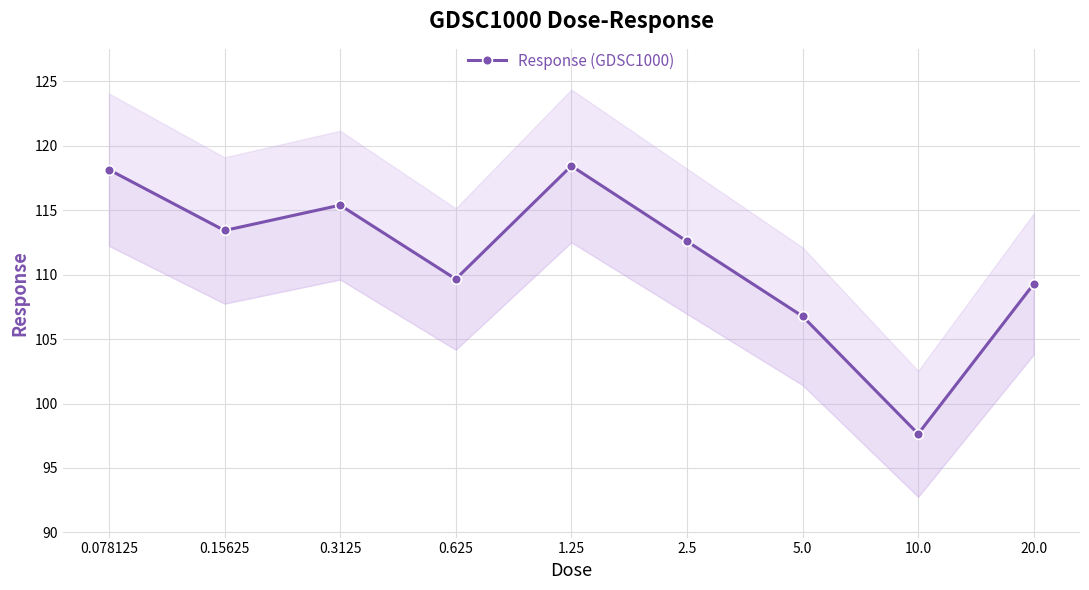

List the labels in order of value, smallest first.

10.0, 5.0, 20.0, 0.625, 2.5, 0.15625, 0.3125, 0.078125, 1.25